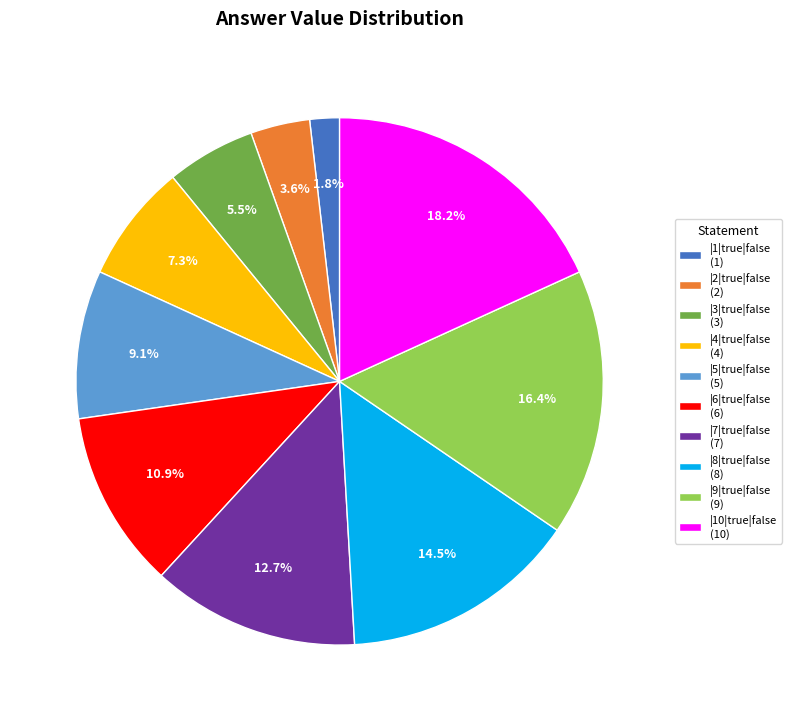

To the nearest percent, what percentage of the pie is |6|true|false?

11%